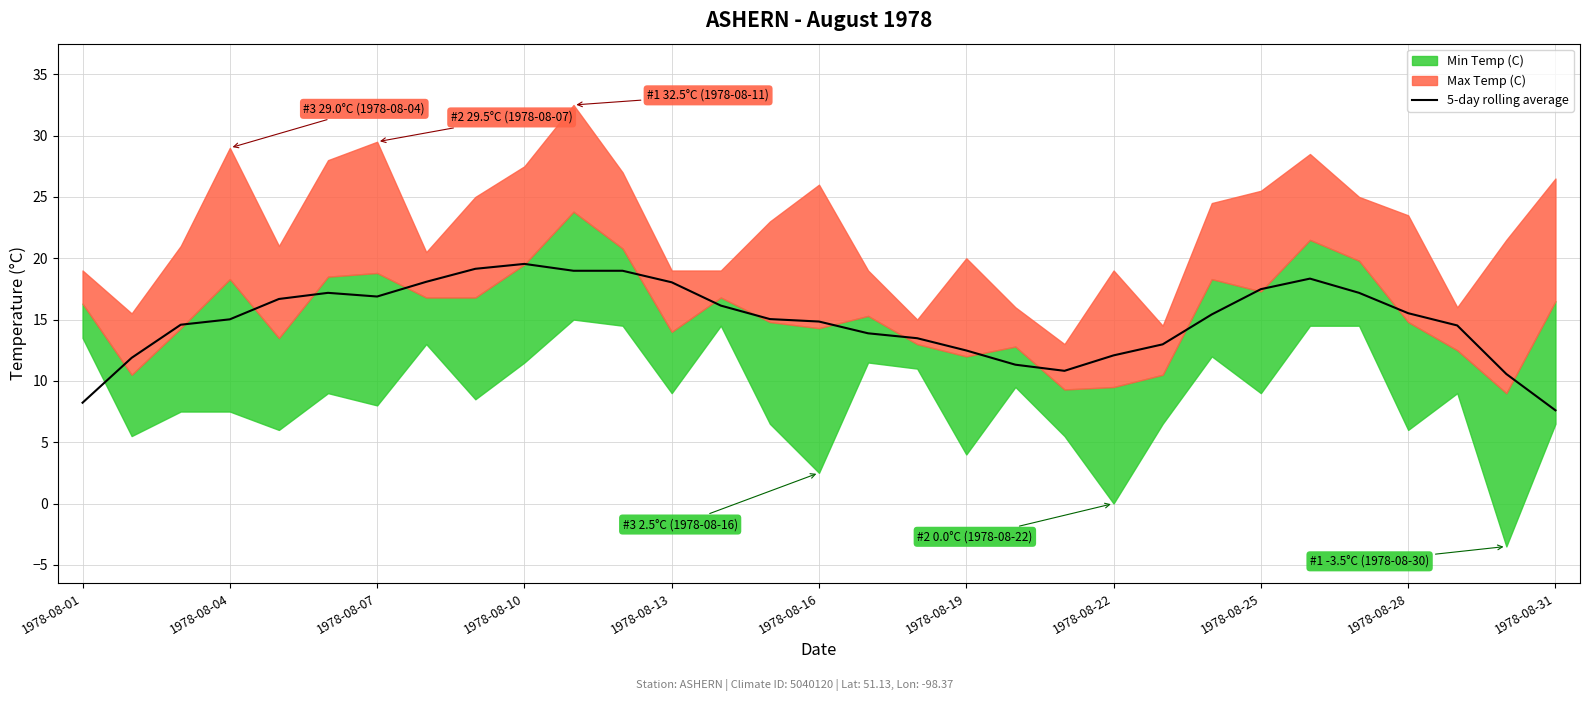

The chart shows a value of 23.8 at 1978-08-28. True or false?

False